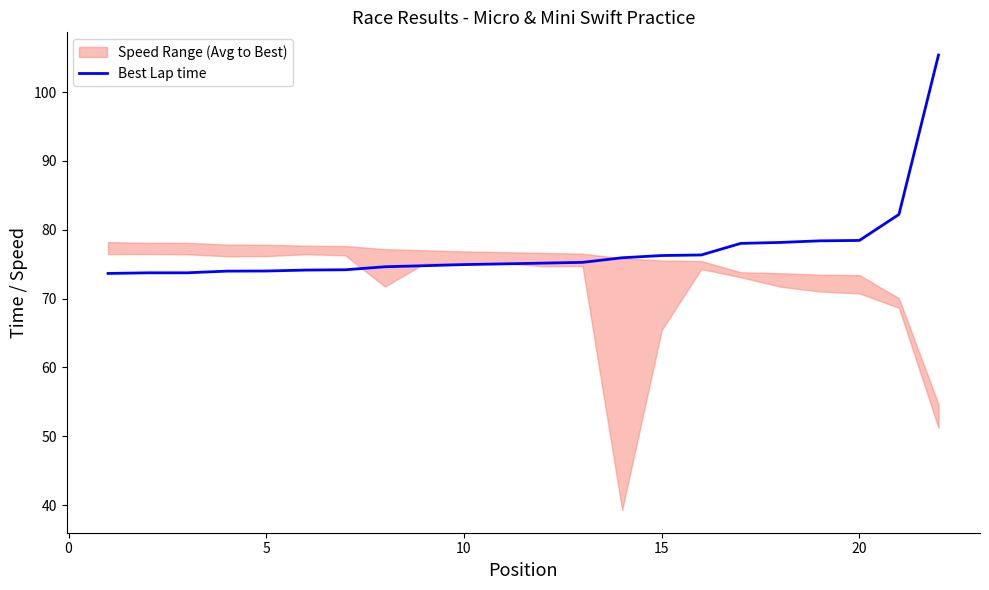

What is the sum of all values?

1696.5